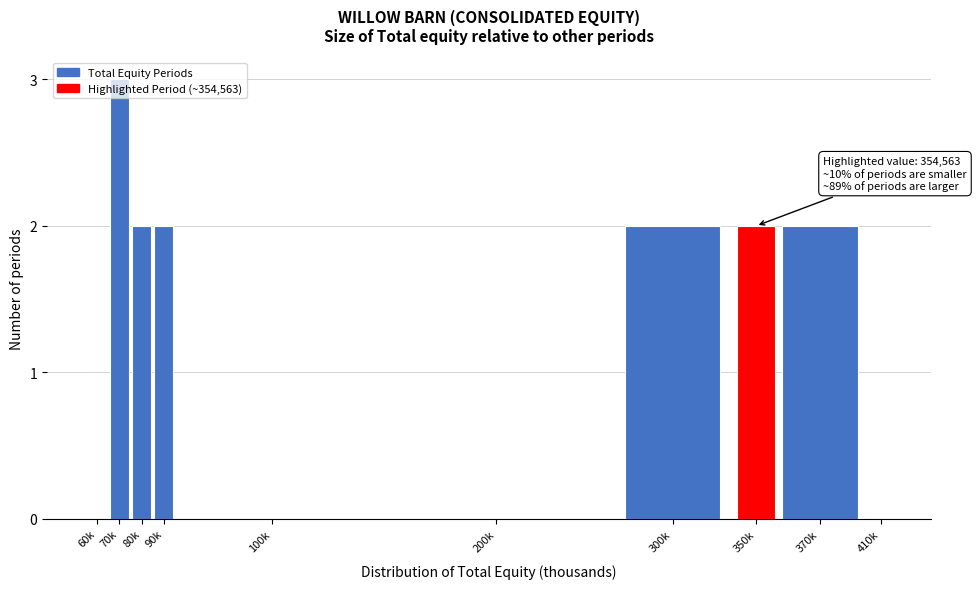

Which label corresponds to the largest value in the chart?

70k